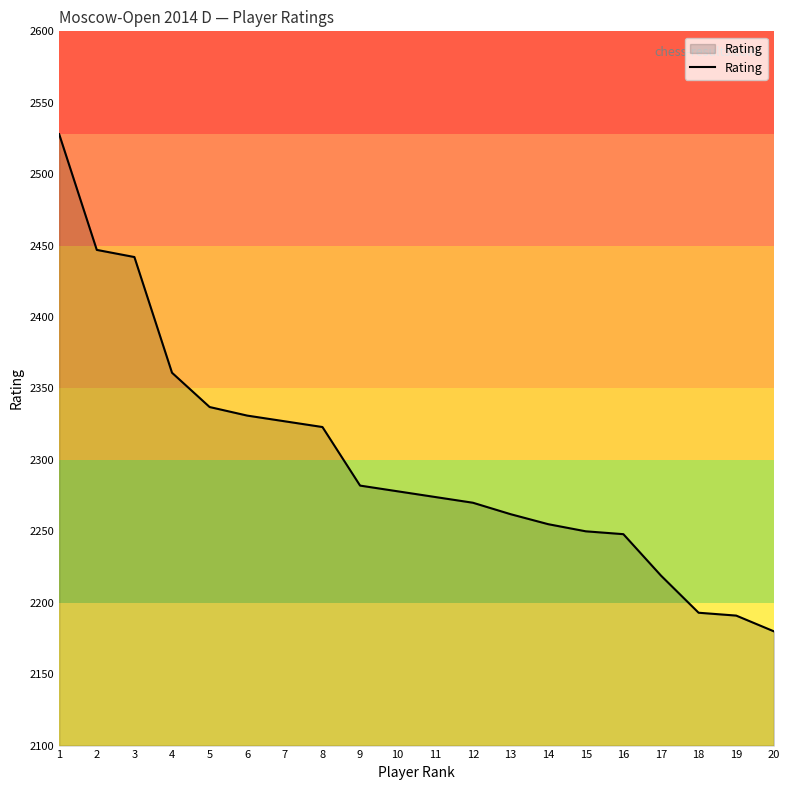

The chart shows a value of 2248 at 16. True or false?

True